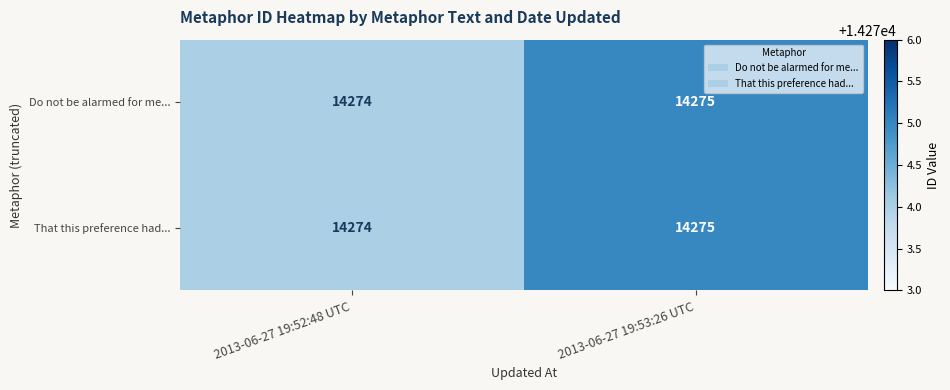

Which category has the highest value across all series?

2013-06-27 19:53:26 UTC